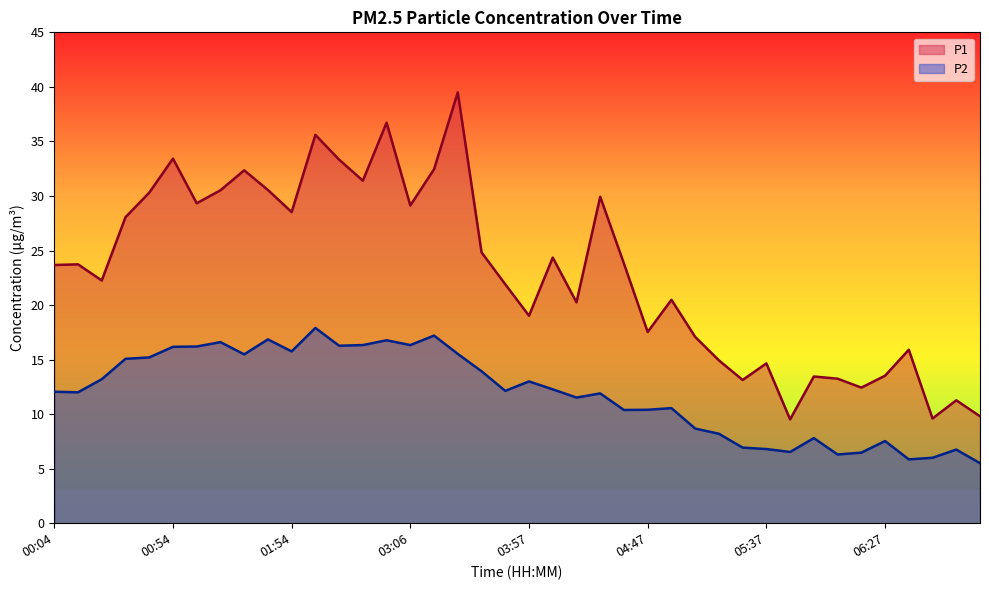

Where is P1 nearest to the value 24?

04:37